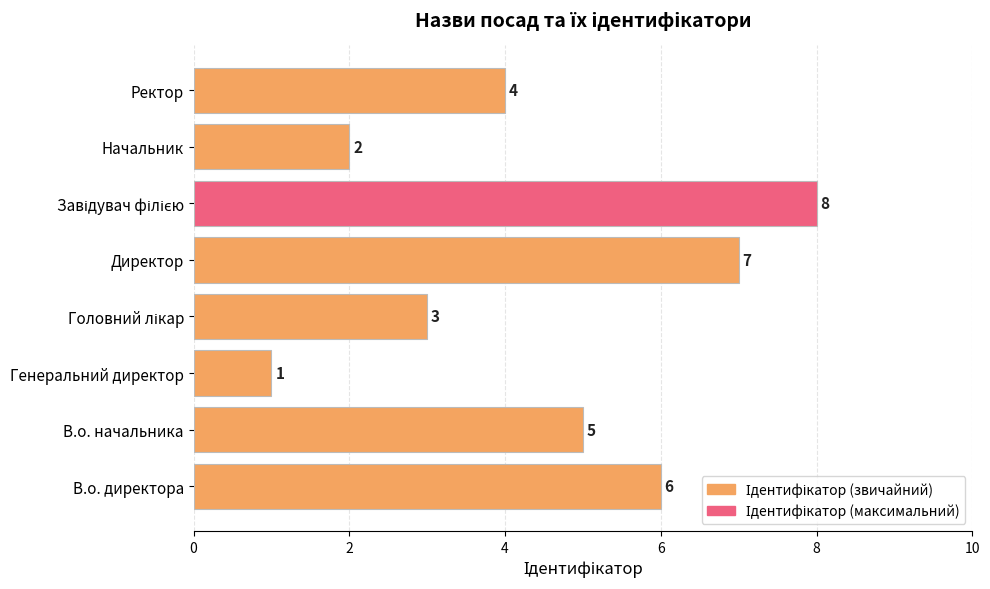

What is the difference between the second highest and minimum values?

6